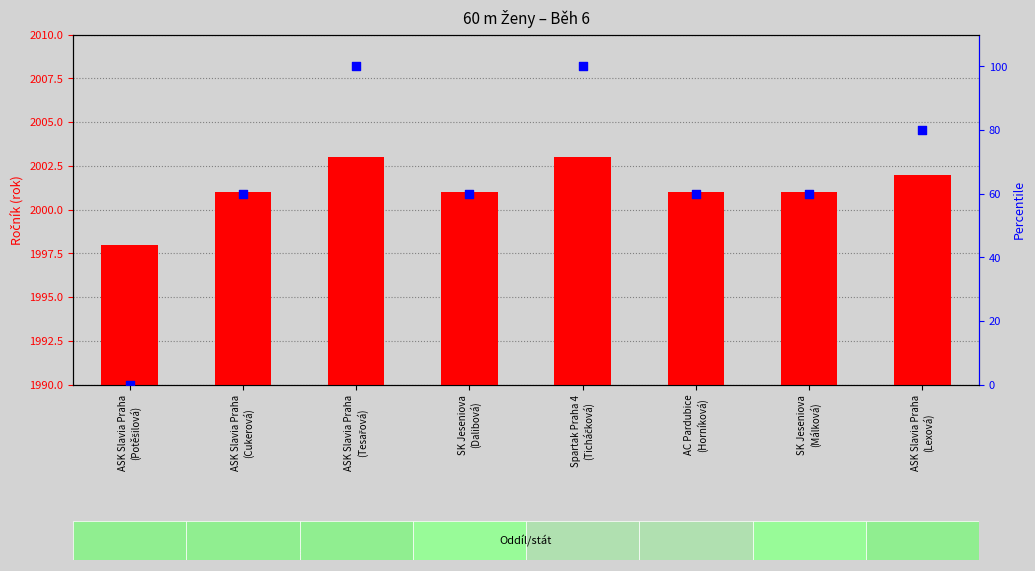

At how many categories does at least one series exceed 25?

7